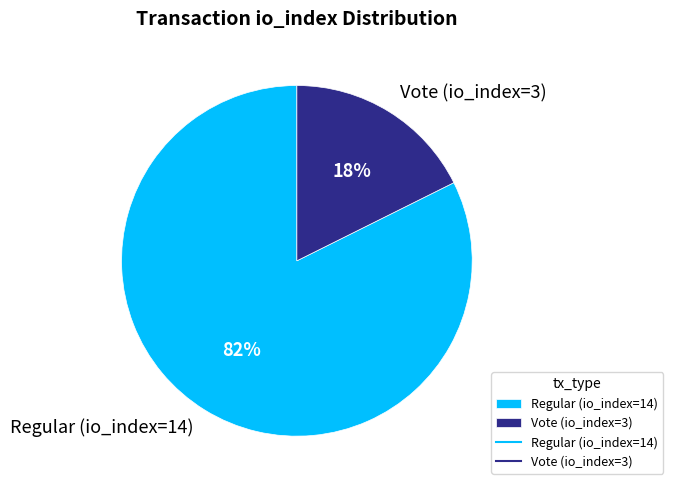

Count the number of slices in the pie.

2